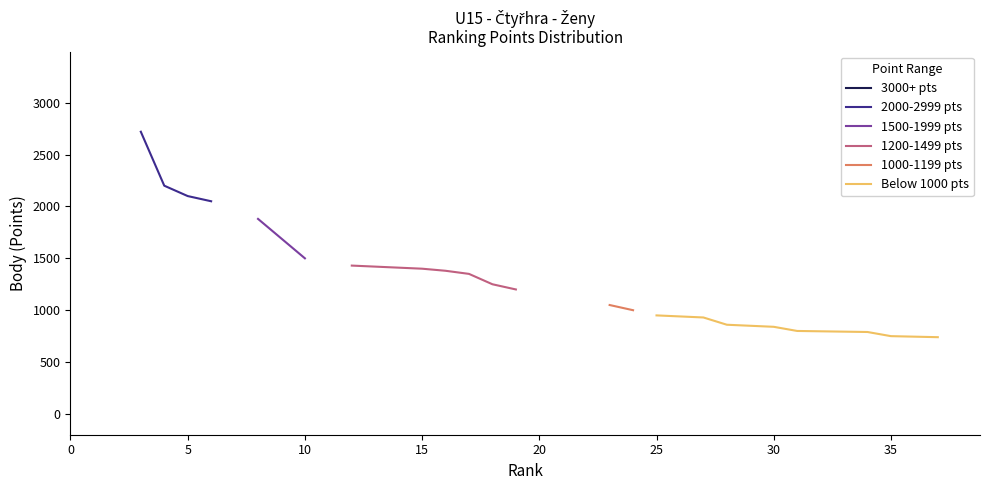

Between Jelínková Apolena and Drobilová Eliška, which is larger?

Jelínková Apolena